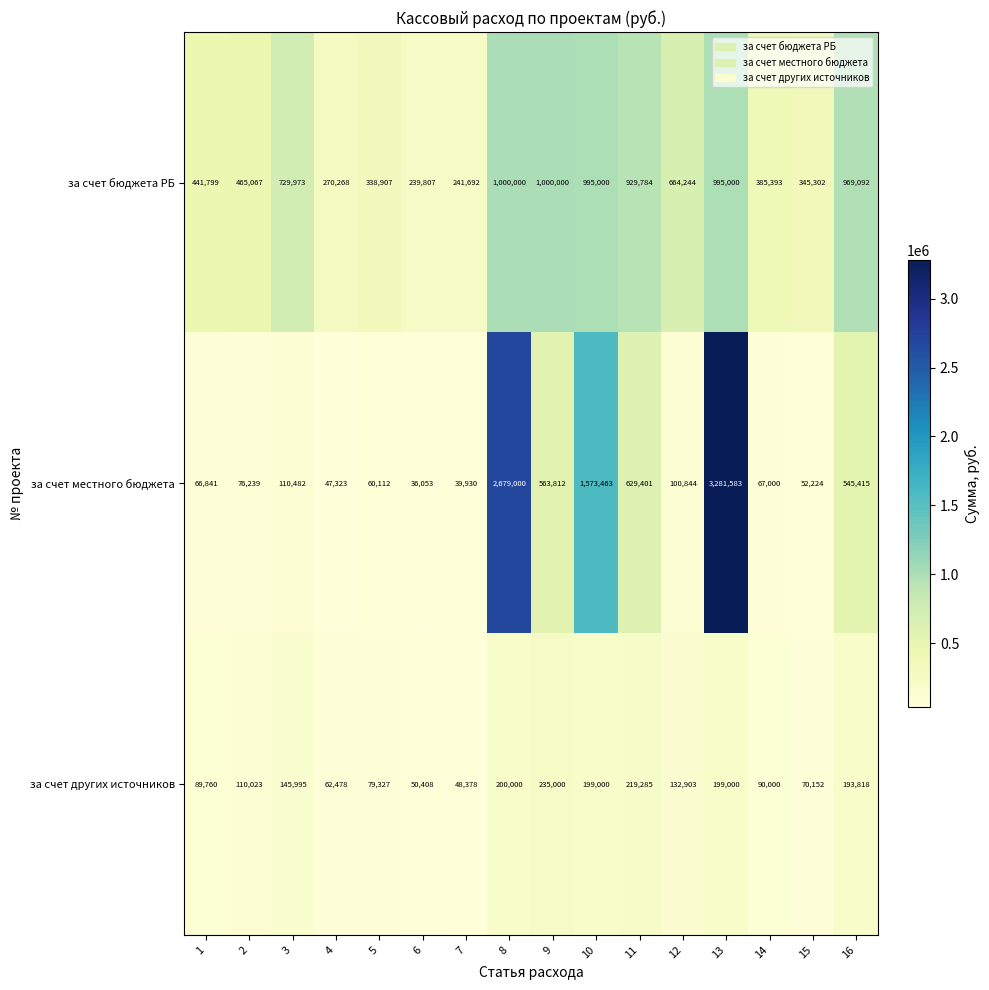

Rank the series at 12 from highest to lowest value.

за счет бюджета РБ, за счет других источников, за счет местного бюджета